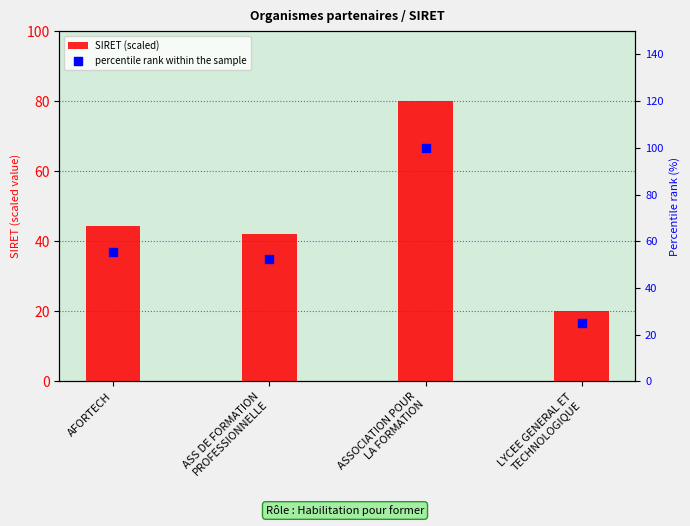

At how many categories does at least one series exceed 64?

1